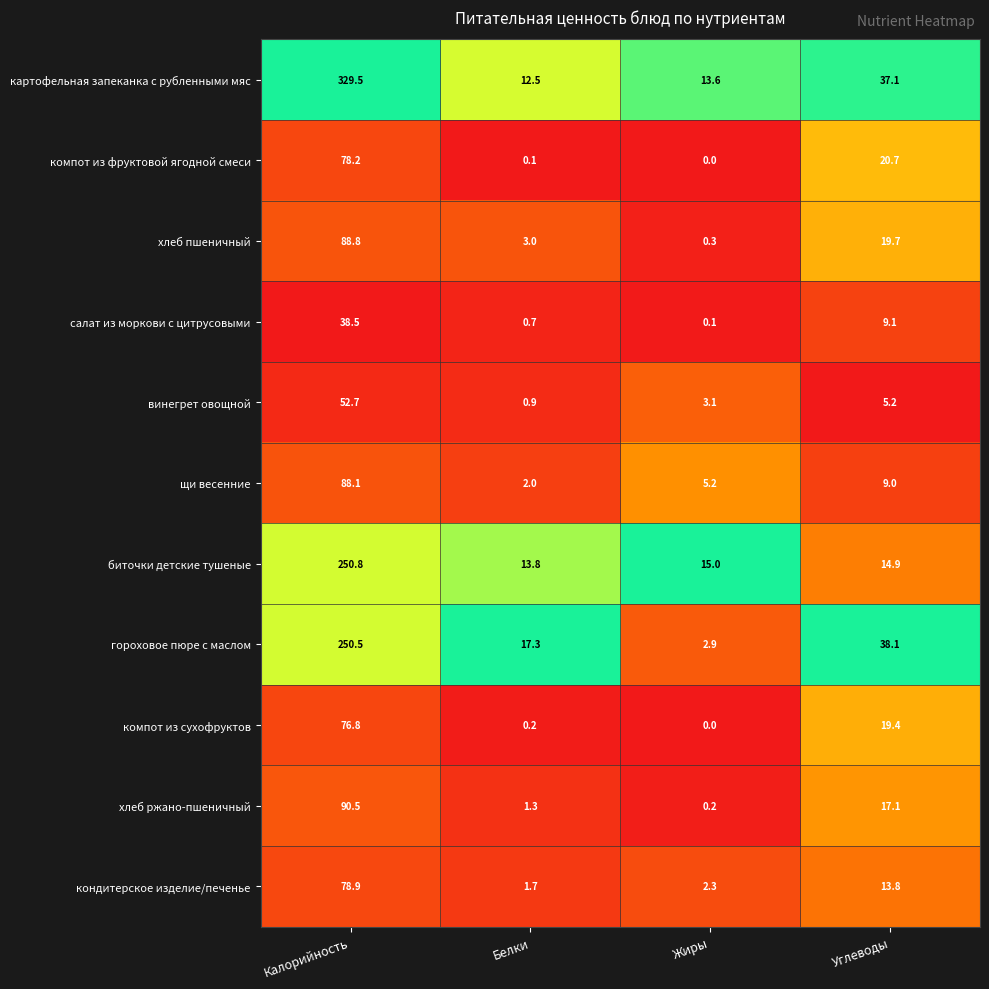

Which category has the highest value in the кондитерское изделие/печенье series?

Калорийность